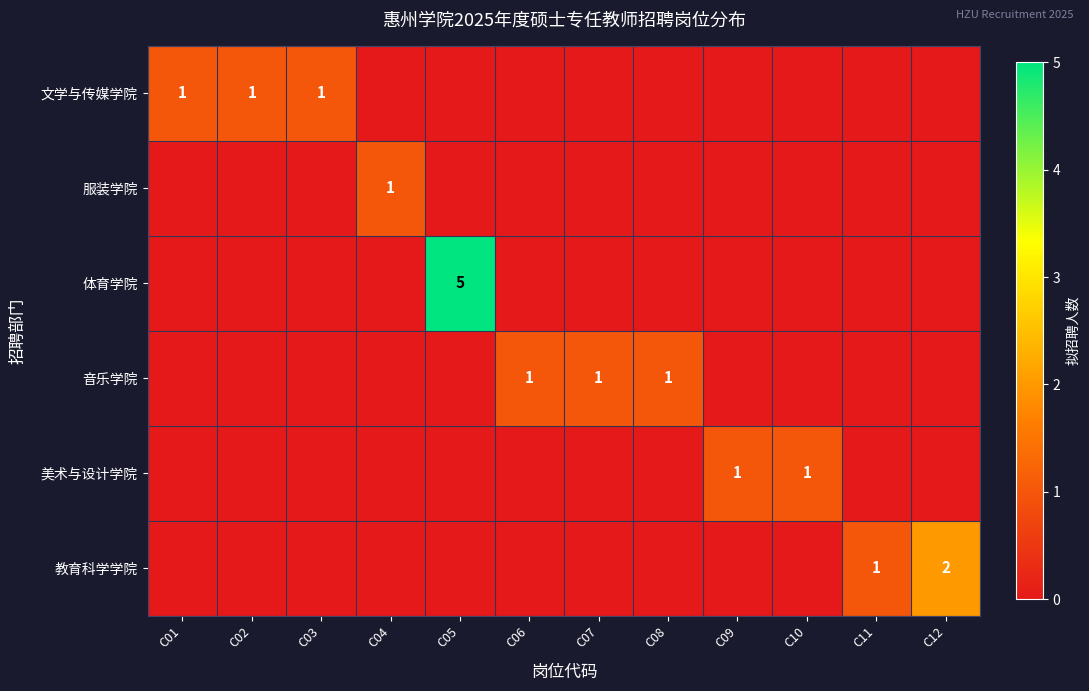

Read the 文学与传媒学院 value at C01.

1